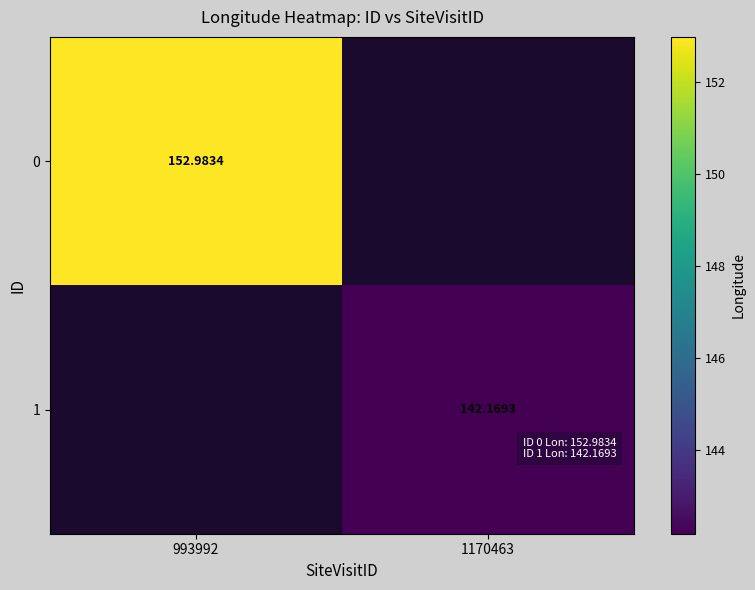

What is the maximum value shown in the chart?

153.0